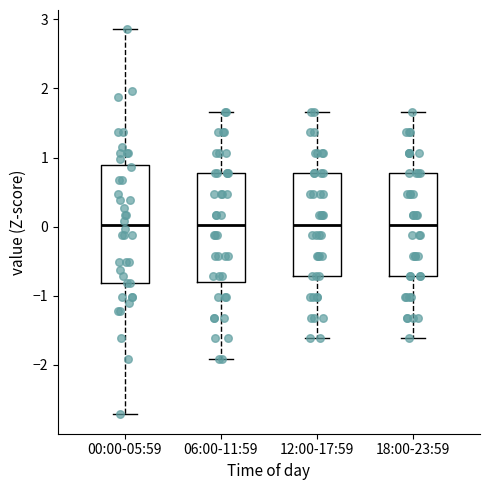

Which box is the tallest, from its lower edge to its upper edge?

00:00-05:59